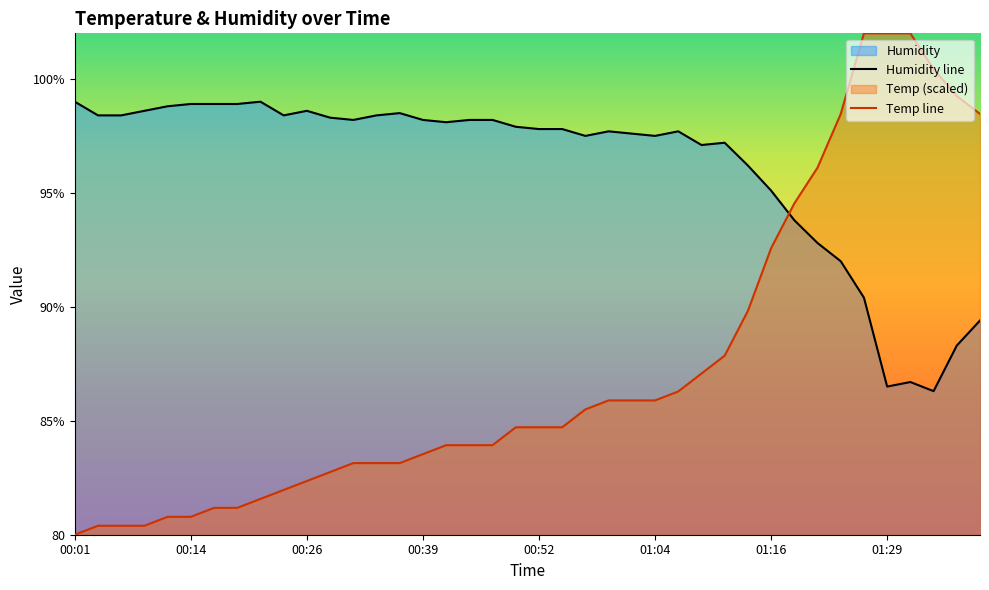

What are all the series names shown in the legend?

Temp, Humidity